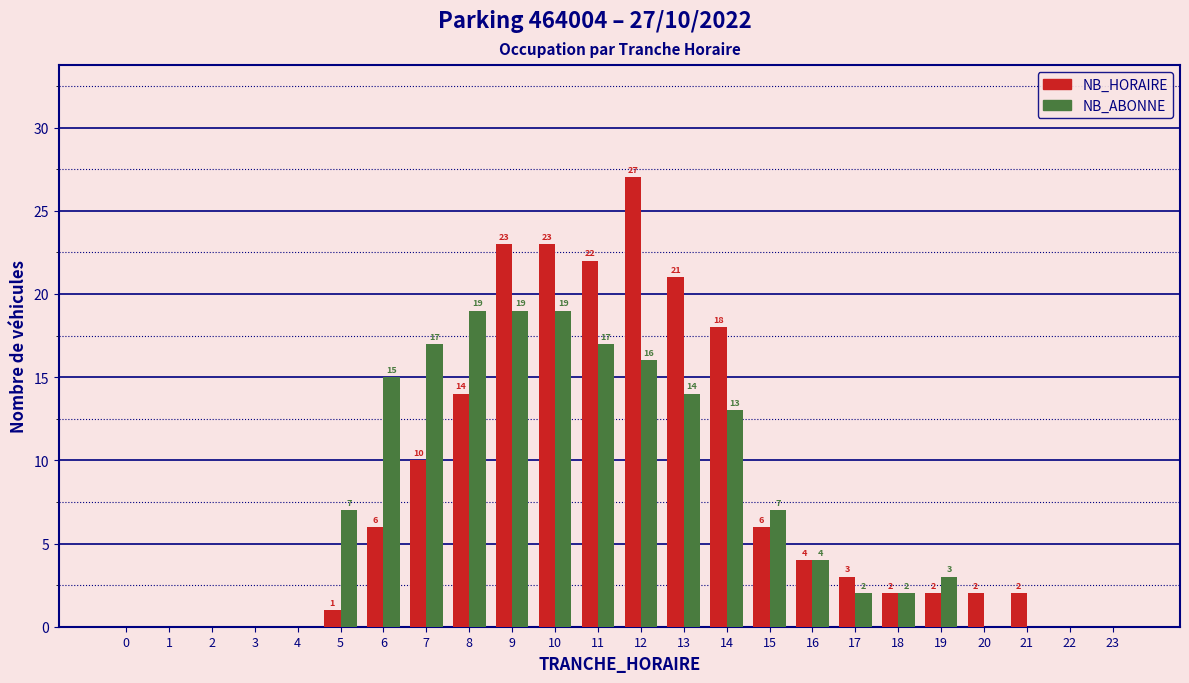

Reading left to right, extract all data points from this chart.

NB_HORAIRE: 0=0	1=0	2=0	3=0	4=0	5=1	6=6	7=10	8=14	9=23	10=23	11=22	12=27	13=21	14=18	15=6	16=4	17=3	18=2	19=2	20=2	21=2	22=0	23=0
NB_ABONNE: 0=0	1=0	2=0	3=0	4=0	5=7	6=15	7=17	8=19	9=19	10=19	11=17	12=16	13=14	14=13	15=7	16=4	17=2	18=2	19=3	20=0	21=0	22=0	23=0